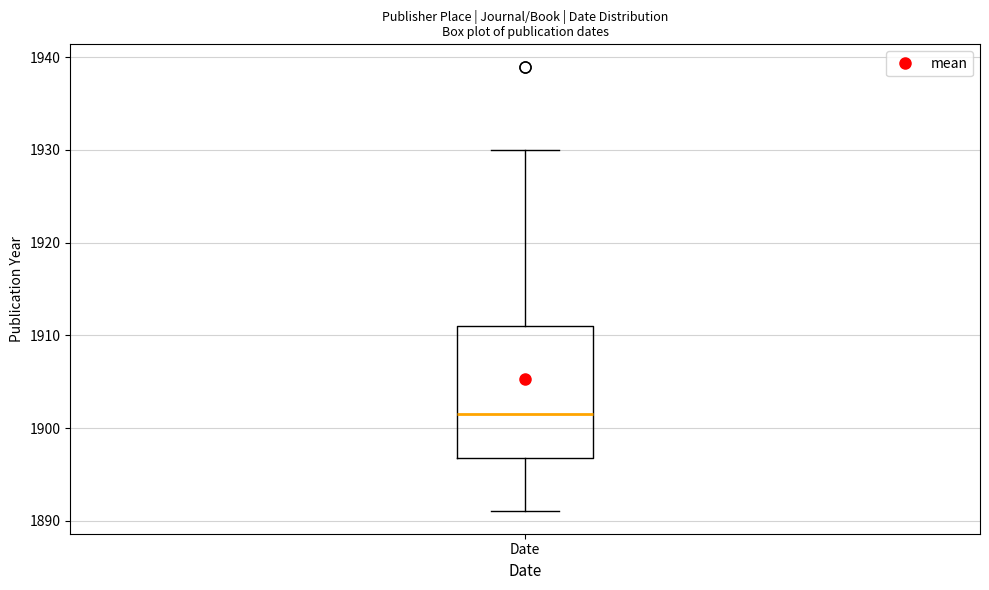

Transcribe this box plot: give where the median line is, the range the box spans, and where the two whiskers end, as read against the y-axis. The values are not printed on the chart, so give them approximately, as read against the axis.

median 1902, box 1897 to 1911, whiskers 1891 to 1930